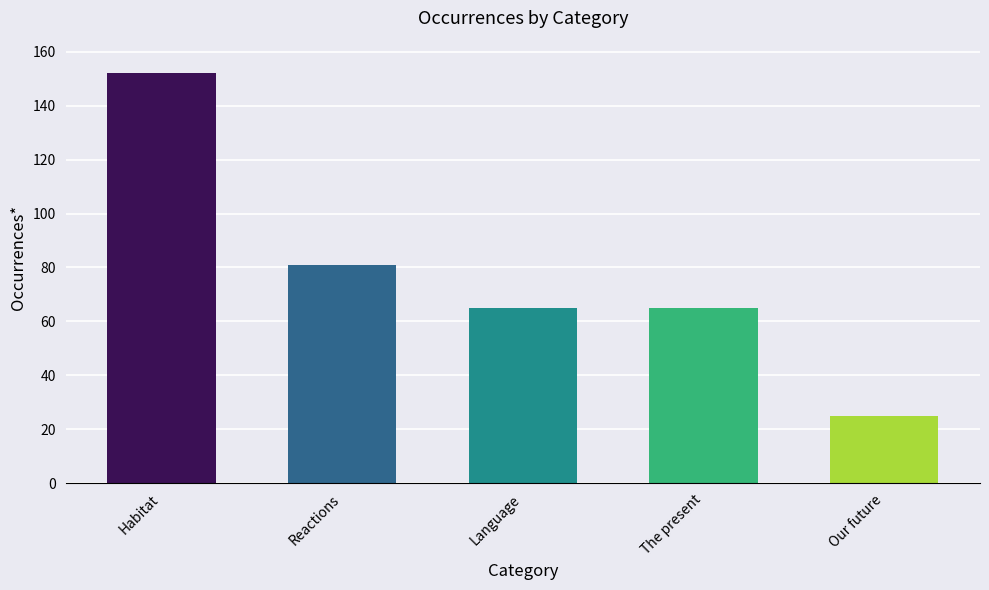

What is the change in value from Reactions to Our future?

-56